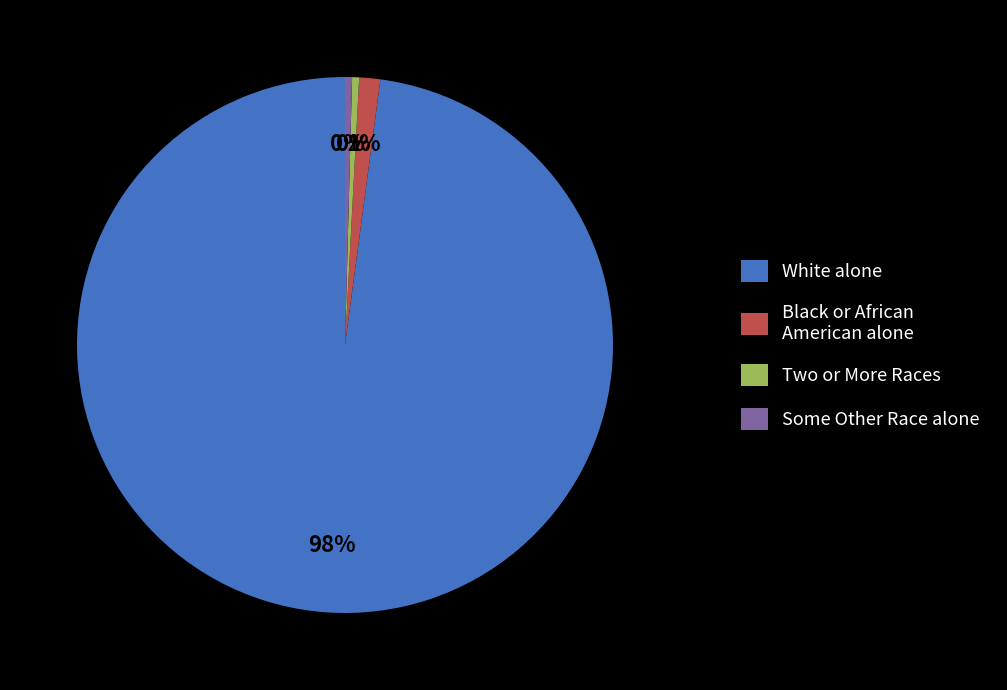

Combined, do White alone and Some Other Race alone account for over 50%?

Yes